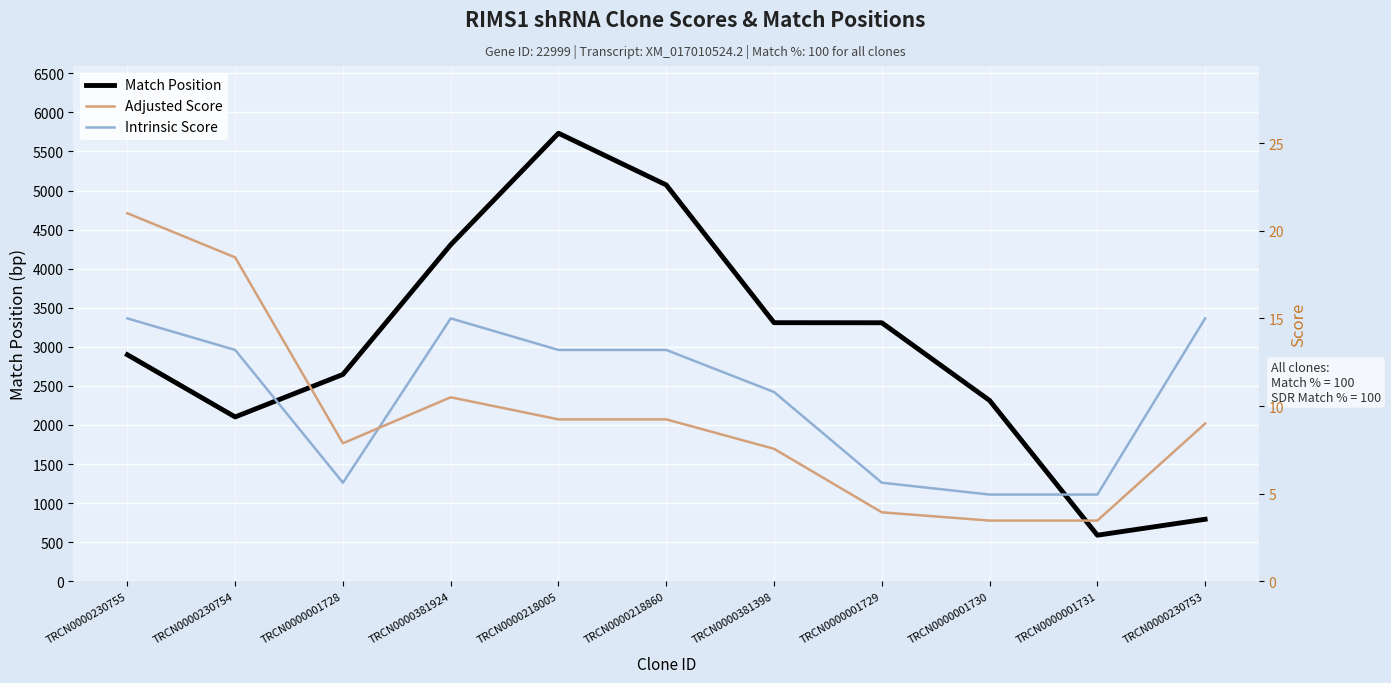

At which label does Match Position first exceed 2899?

TRCN0000381924